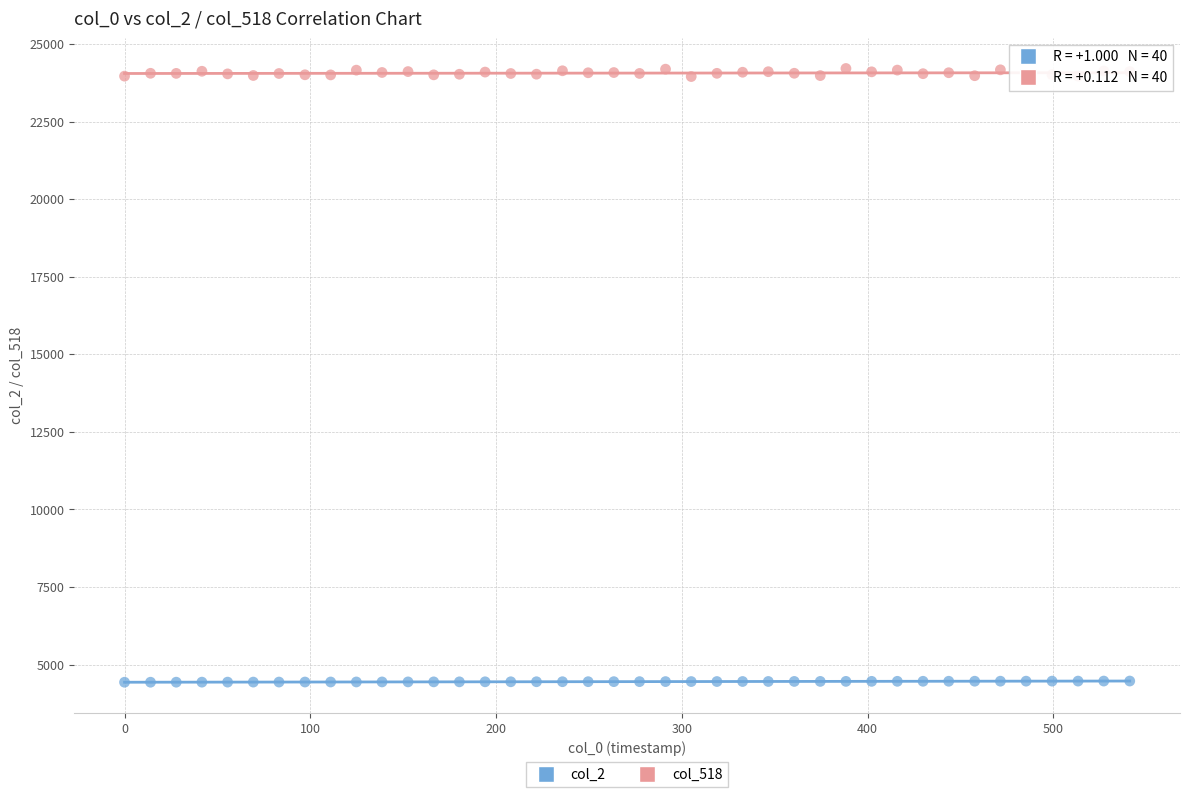

Which series reaches the maximum Y coordinate?

col_518